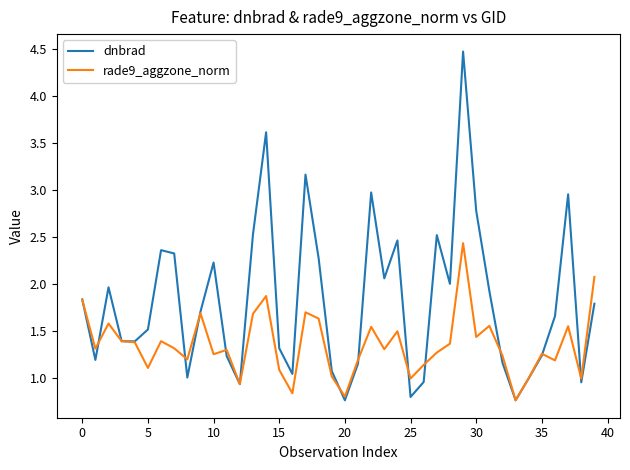

List the series in order of their overall mean, lowest first.

rade9_aggzone_norm, dnbrad